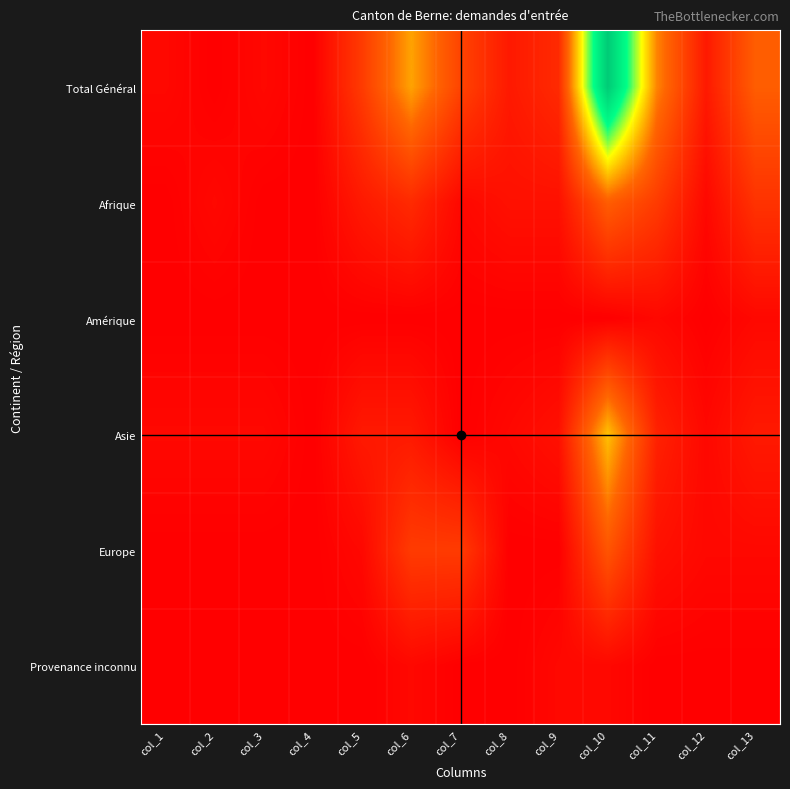

At which category is the sum across all series the highest?

col_10